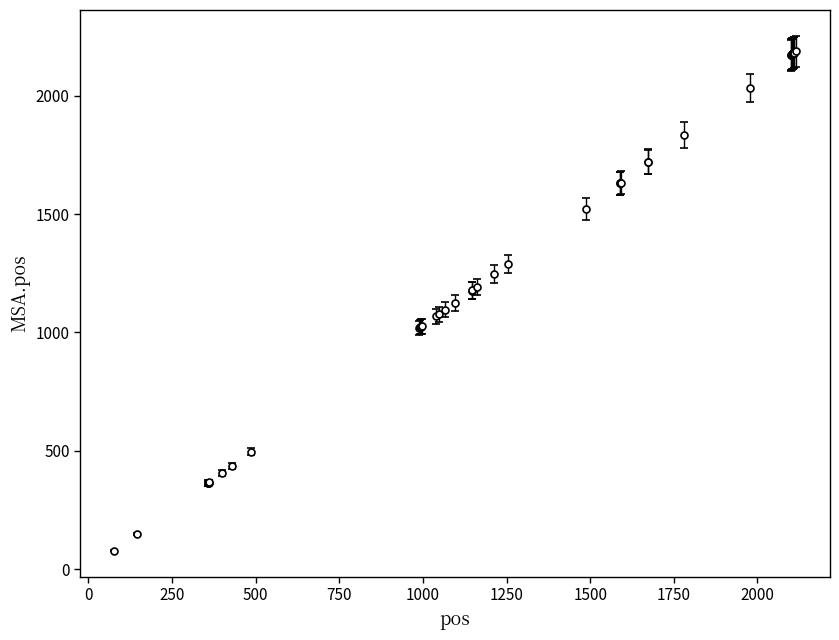

What is the value of the 20th point from the left?

1192